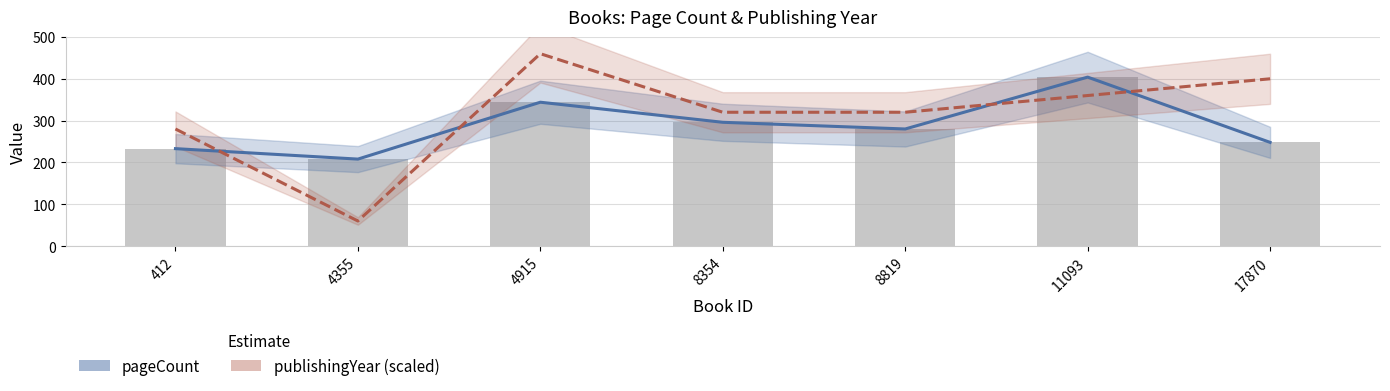

At 17870, list the series in order from smallest to largest.

pageCount, publishingYear (scaled)